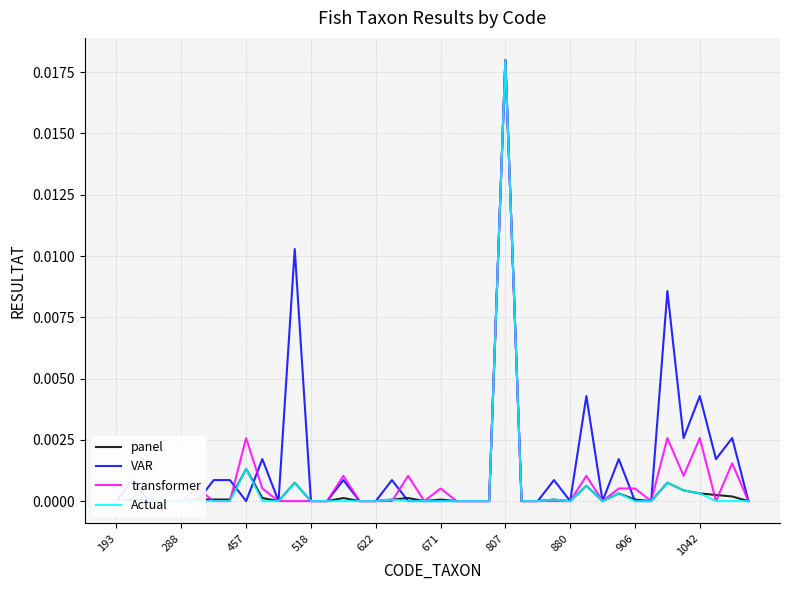

List the series in order of their peak value, lowest first.

VAR, transformer, panel, Actual